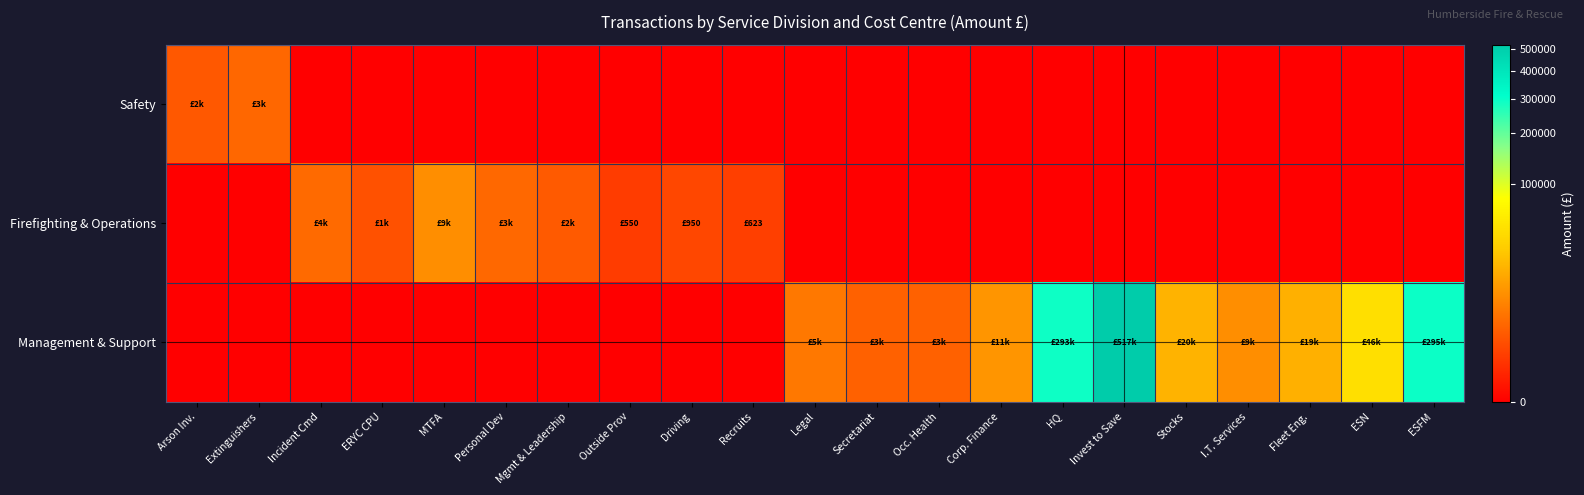

Rank the series at Driving from lowest to highest value.

Safety, Management & Support, Firefighting & Operations